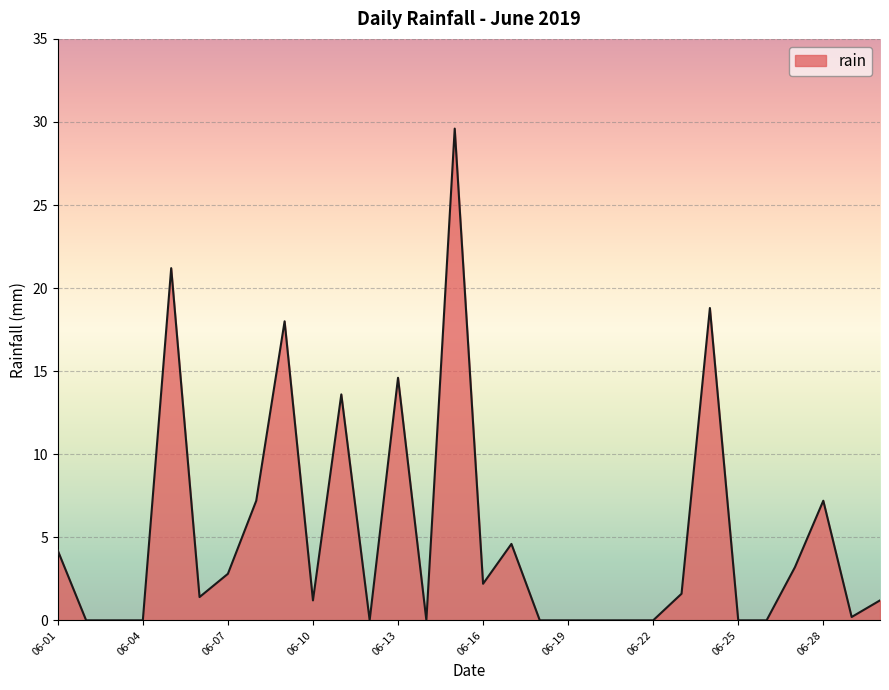

Reading left to right, list all the values displayed in this chart.

4.2	0.0	0.0	0.0	21.2	1.4	2.8	7.2	18.0	1.2	13.6	0.0	14.6	0.0	29.6	2.2	4.6	0.0	0.0	0.0	0.0	0.0	1.6	18.8	0.0	0.0	3.2	7.2	0.2	1.2